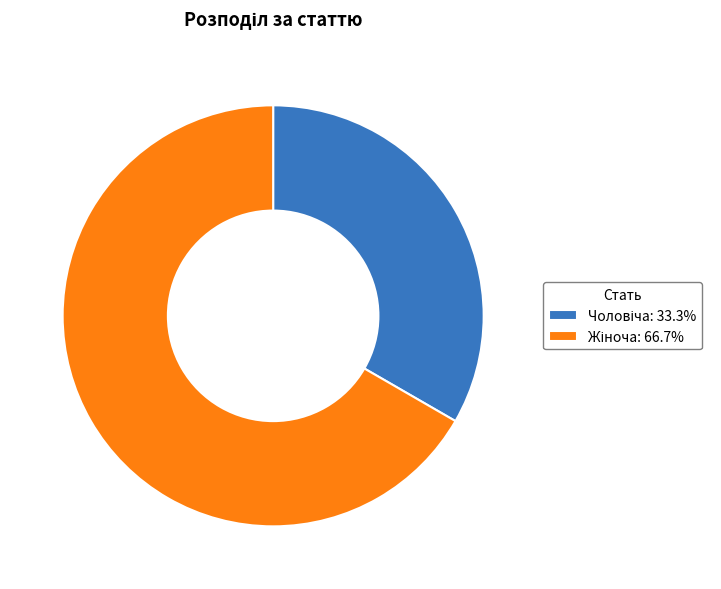

Does any single category account for the majority?

Yes